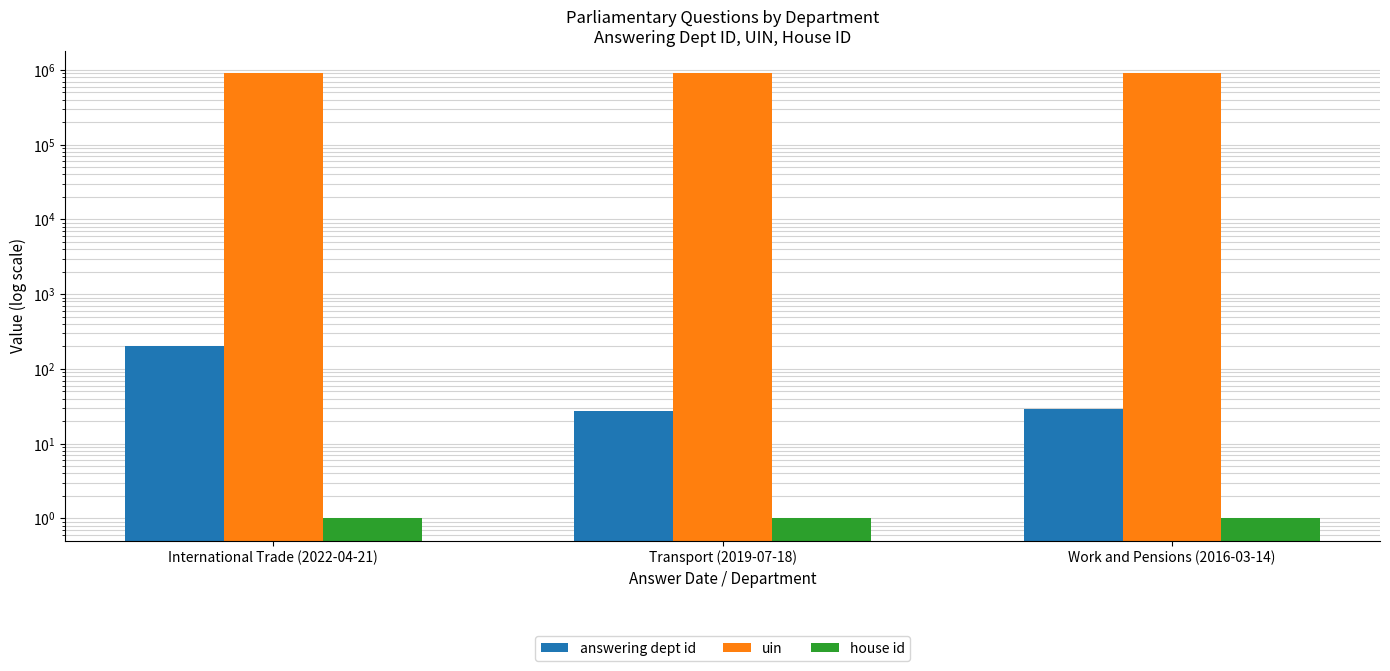

What is the maximum value shown in the chart?

912046